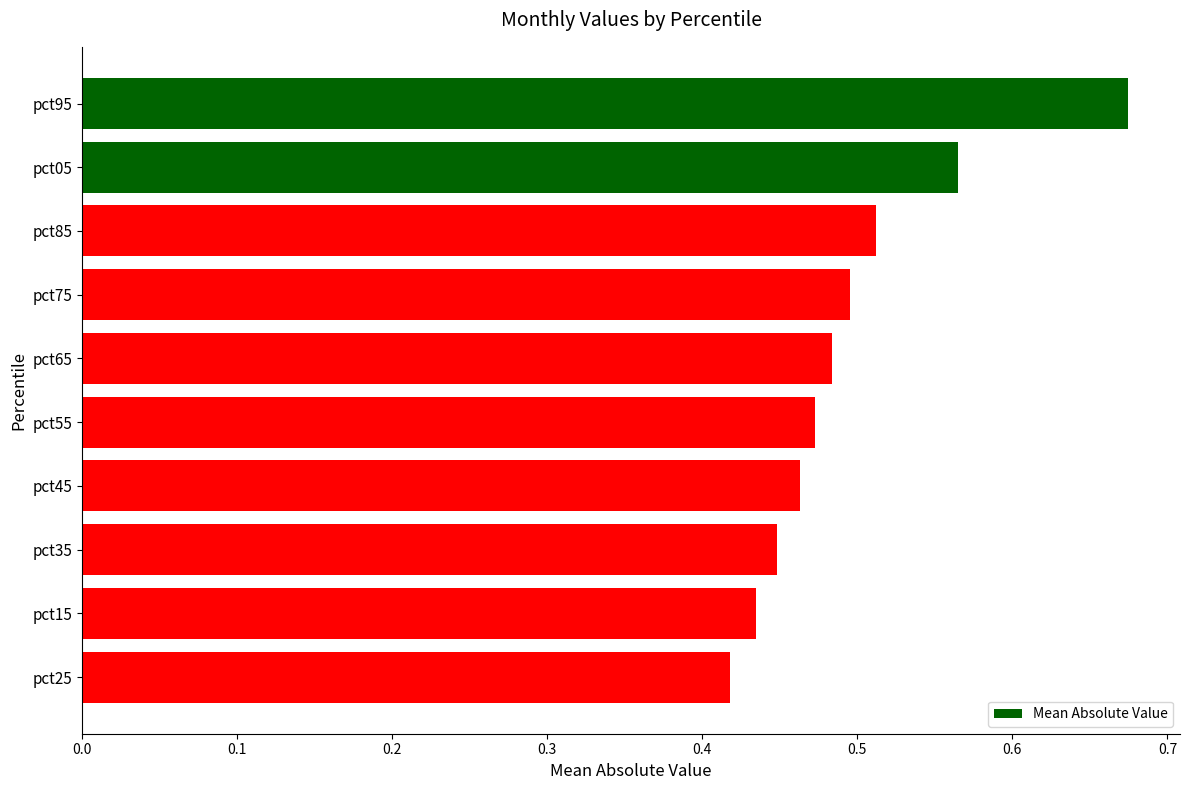

Where is the data nearest to the value 0?

pct25